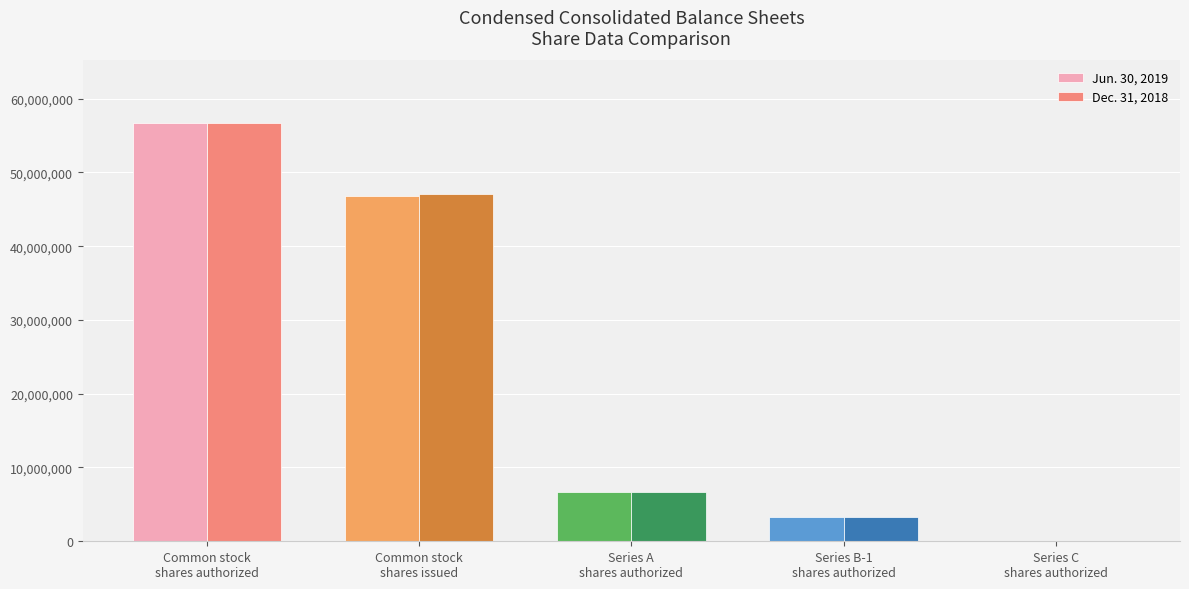

How many categories are shown in the chart?

5